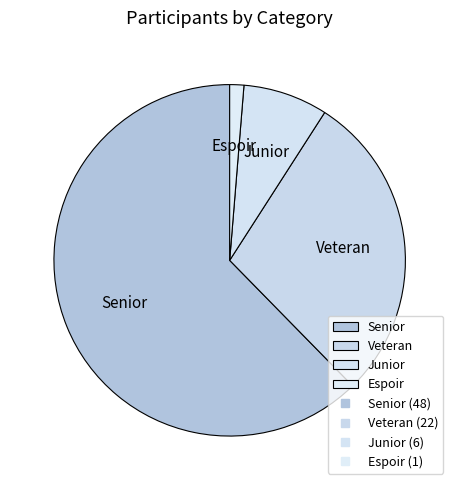

Is it true that Junior is 21% of the pie?

False